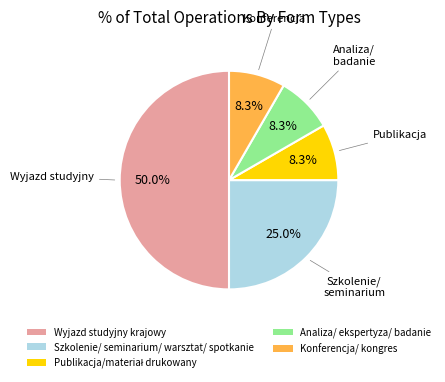

True or false: Wyjazd studyjny krajowy accounts for 50% of the total.

True